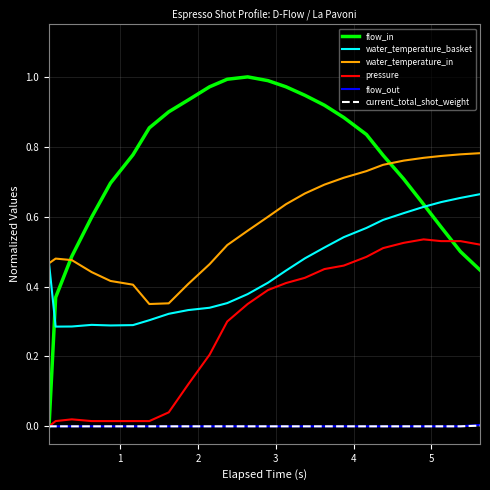

How many lines are shown in the chart?

6